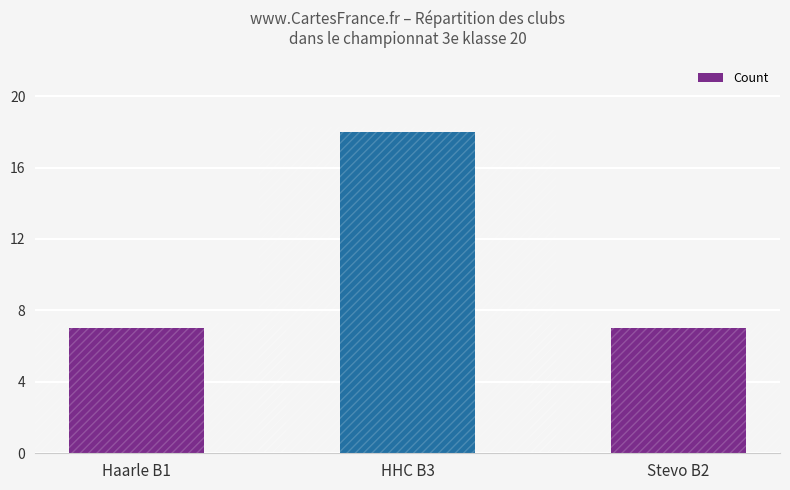

Reading left to right, list all the values displayed in this chart.

Haarle B1=7	HHC B3=18	Stevo B2=7